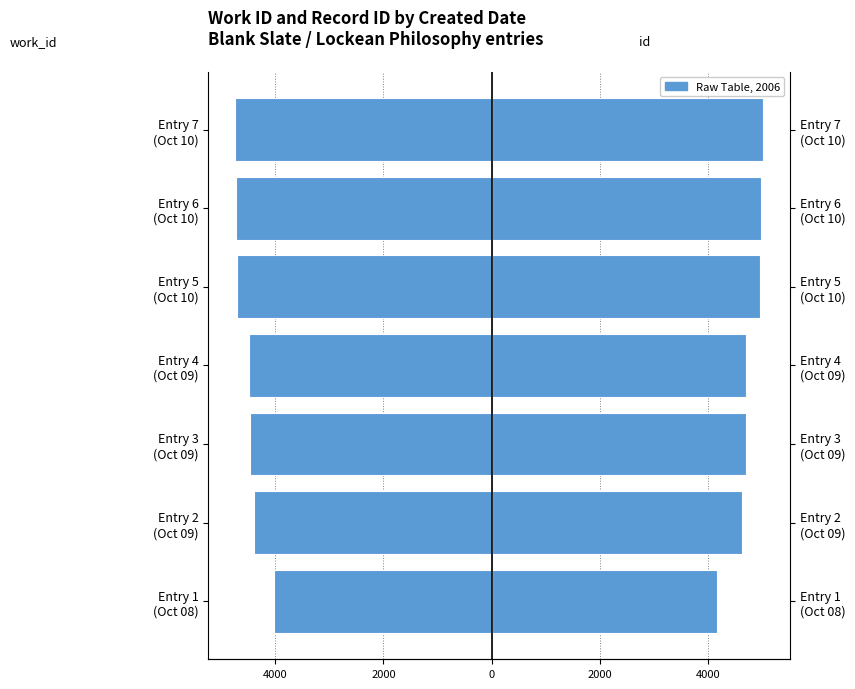

Is the value of work_id at Entry 3 (Oct 09) greater than the value of id at Entry 2 (Oct 09)?

No